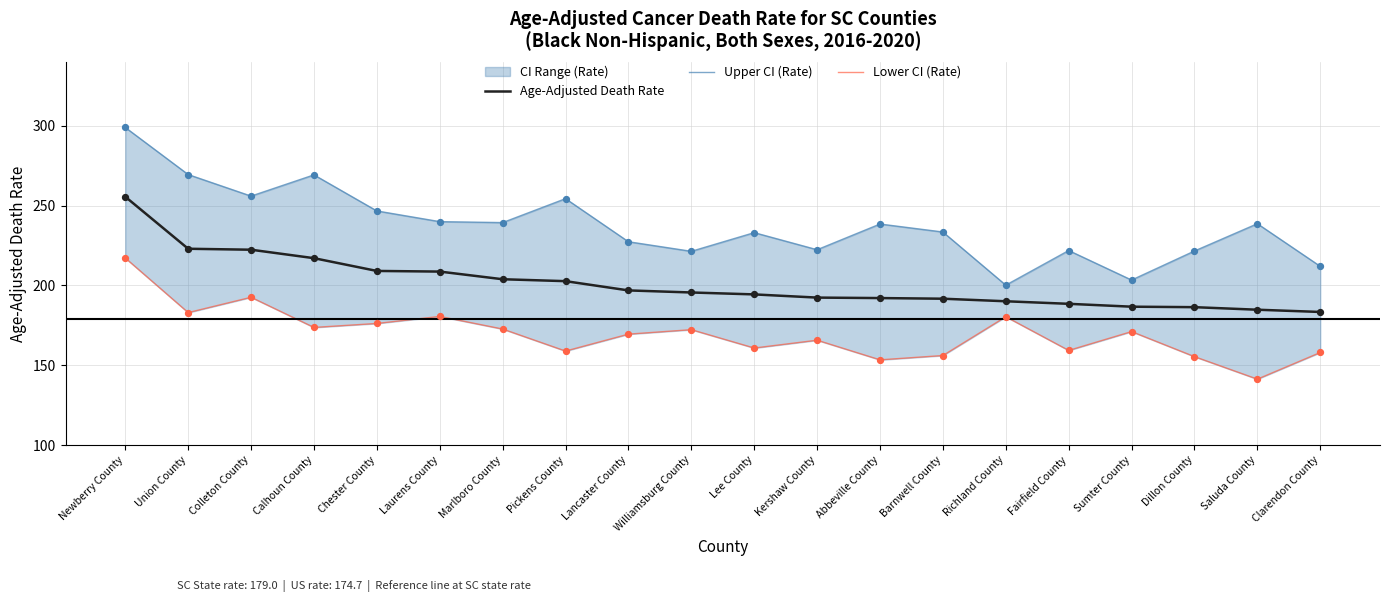

What is the total value across all series at Marlboro County?

616.0